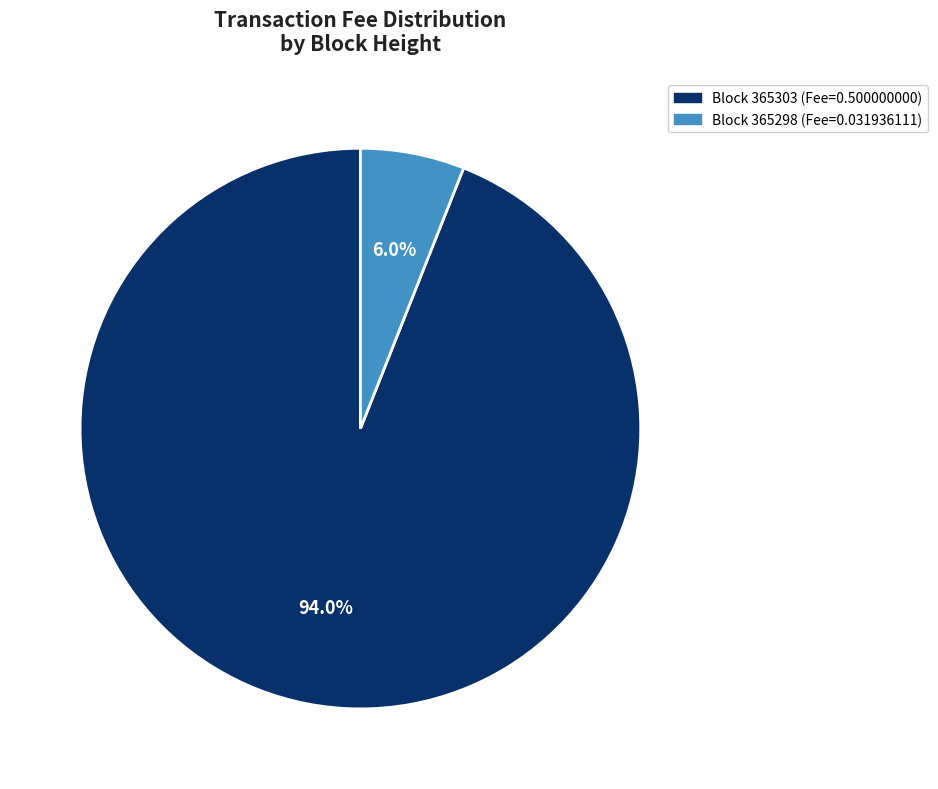

Is there a majority slice in this chart?

Yes